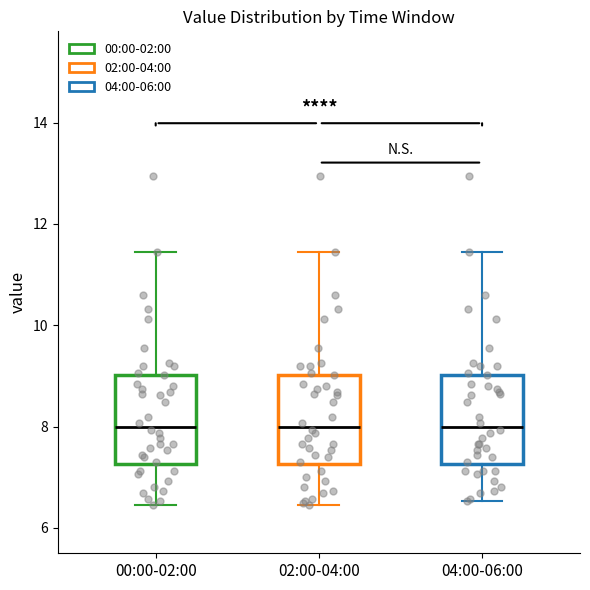

Reading left to right, transcribe this box plot: for each box, give where its median line is, the range the box spans, and where its two whiskers end, as read against the y-axis. The values are not printed on the chart, so give them approximately, as read against the axis.

00:00-02:00: median 8.0, box 7.2 to 9.0, whiskers 6.4 to 11.4
02:00-04:00: median 8.0, box 7.2 to 9.0, whiskers 6.4 to 11.4
04:00-06:00: median 8.0, box 7.2 to 9.0, whiskers 6.6 to 11.4